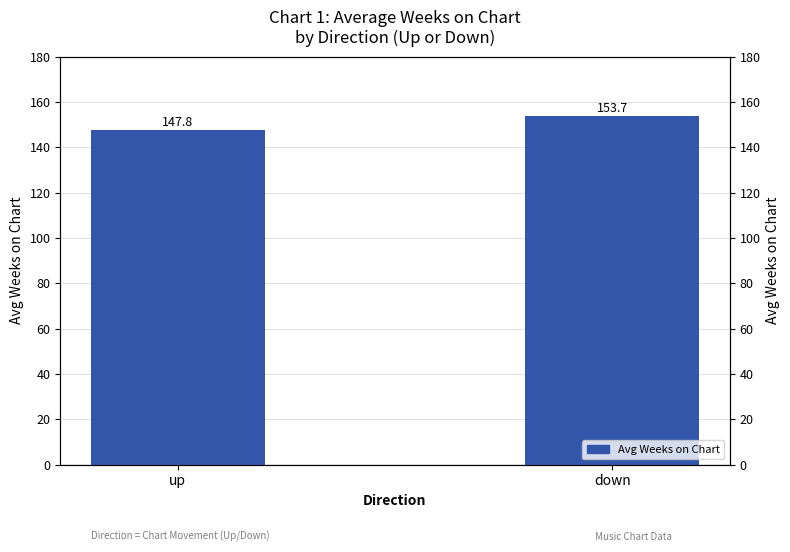

Does the chart contain any negative values?

No